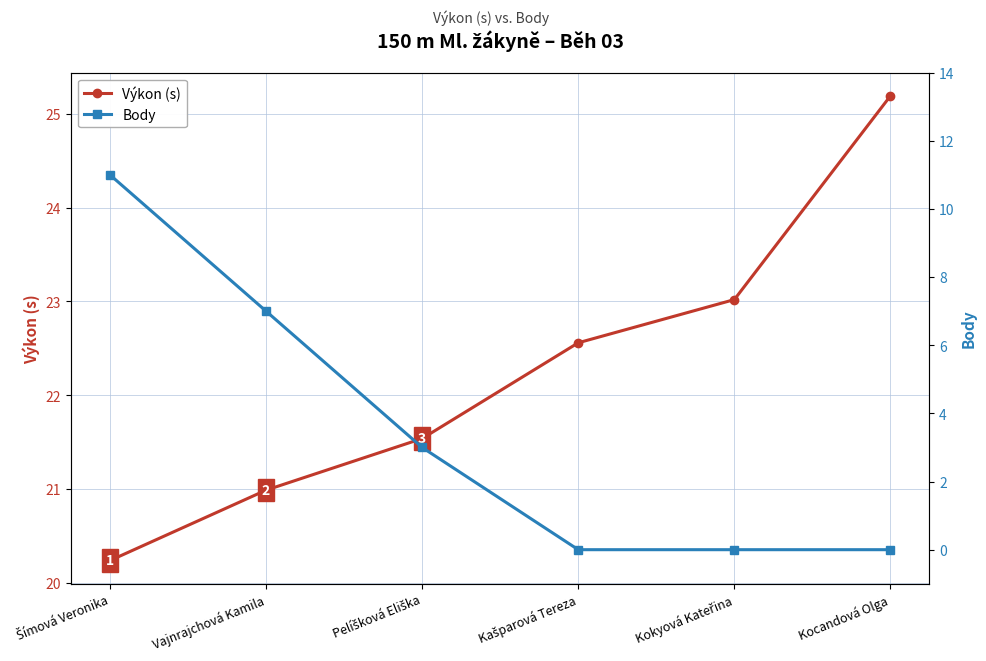

What is the average value of the Body series?

3.5